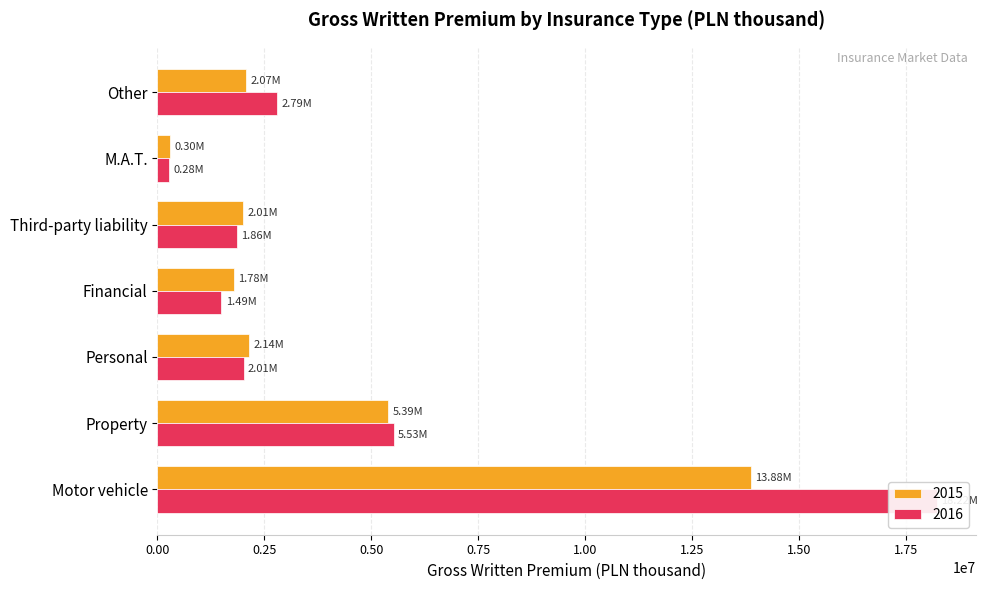

At which label does 2016 reach its peak?

Motor vehicle